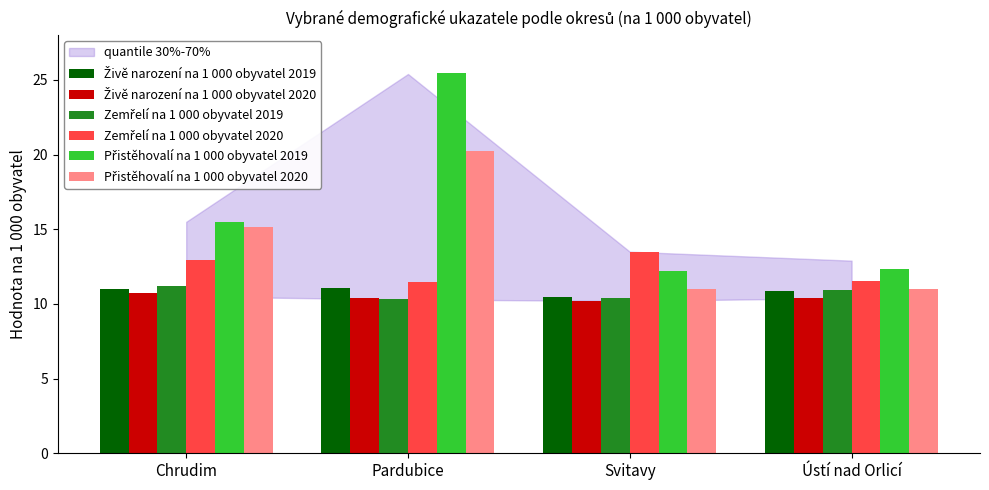

What is the difference between the highest and lowest values at Chrudim?

4.8